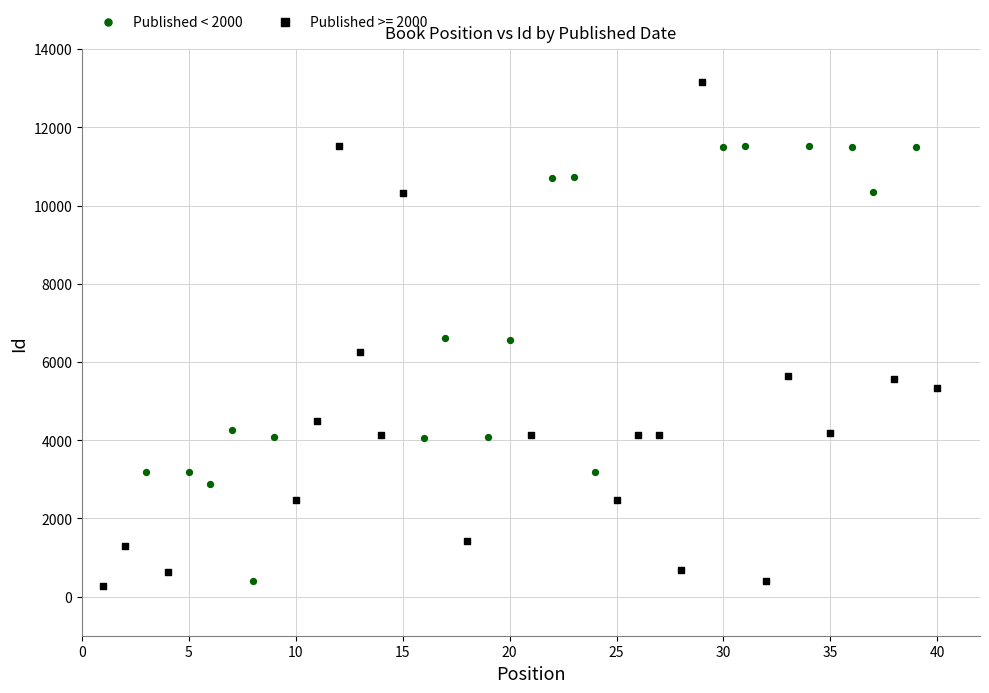

Which series has the largest Y range (max minus min)?

Published >= 2000